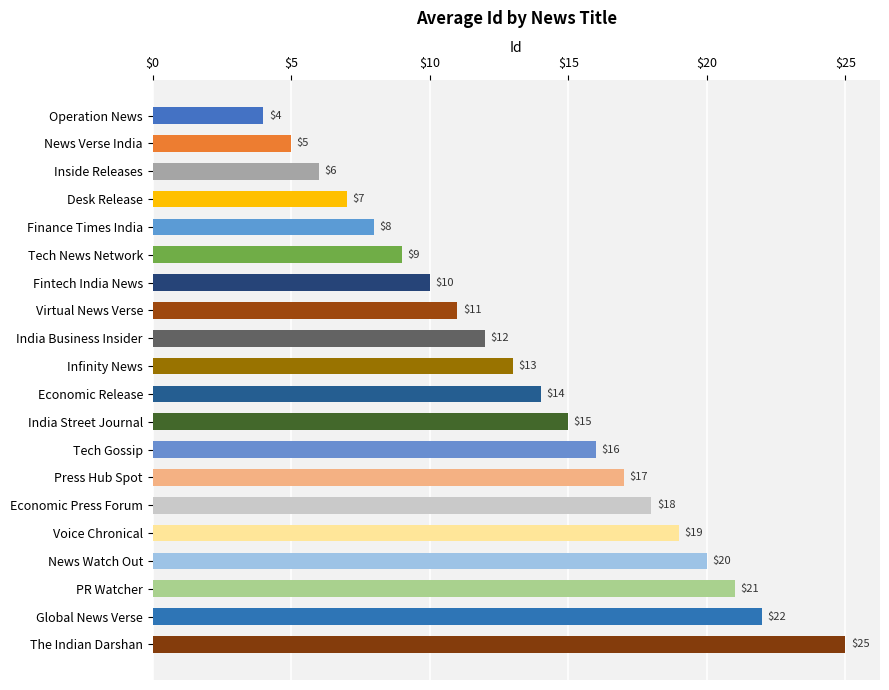

What is the difference between the second highest and second lowest values?

17